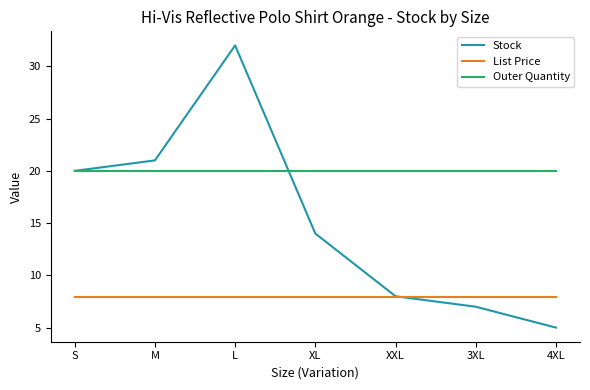

What value does the List Price series have at S?

8.0